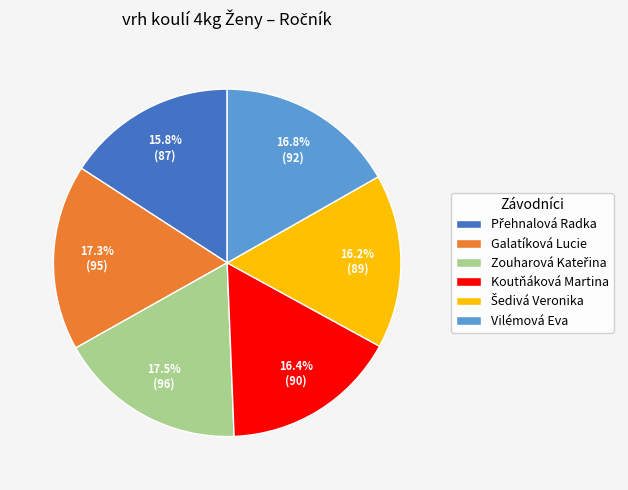

To the nearest percent, what percentage of the pie is Koutňáková Martina?

16%